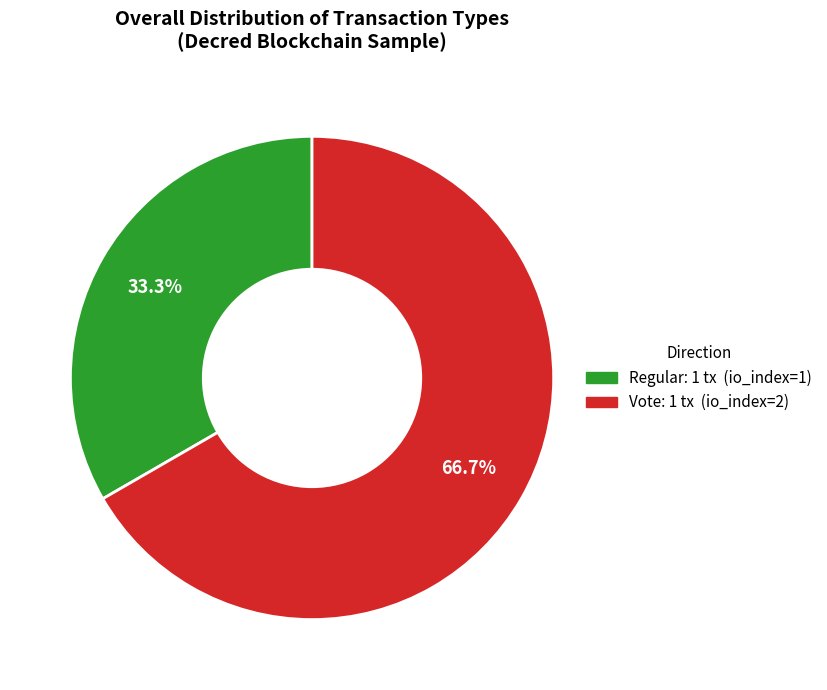

Is there a majority slice in this chart?

Yes